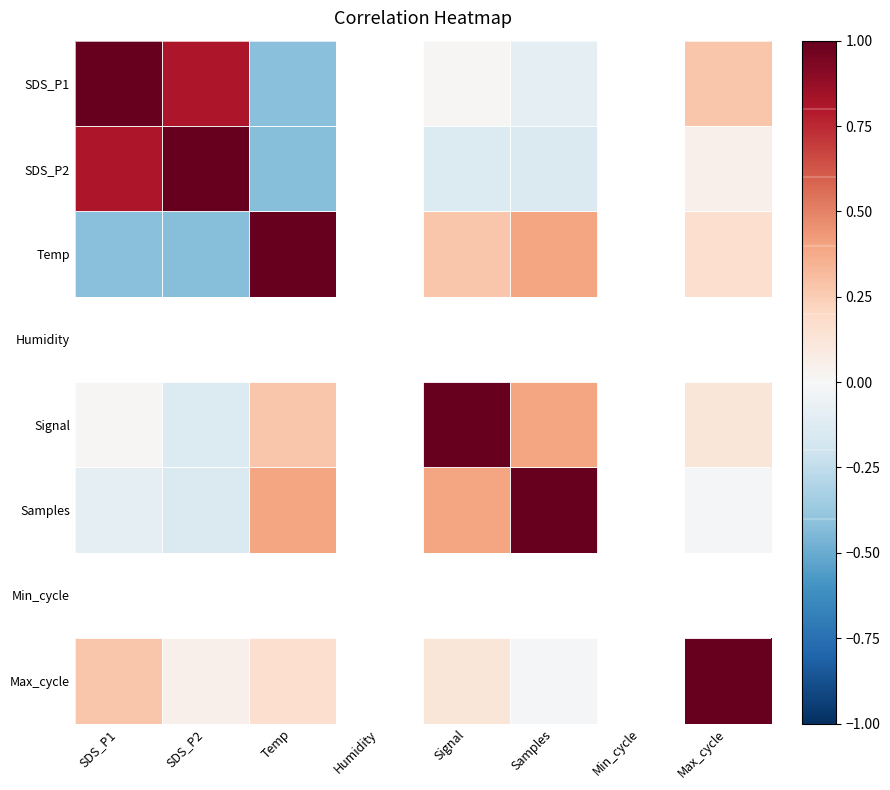

Which series has the largest range (max minus min)?

Temp